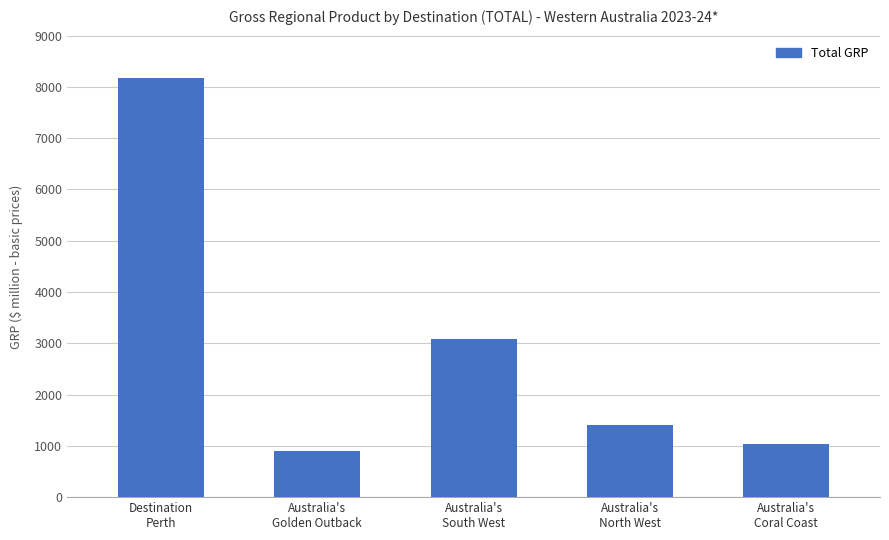

Reading left to right, what are all the values shown in this chart?

Destination
Perth=8169.1	Australia's
Golden Outback=893.8	Australia's
South West=3077.3	Australia's
North West=1407.5	Australia's
Coral Coast=1034.6